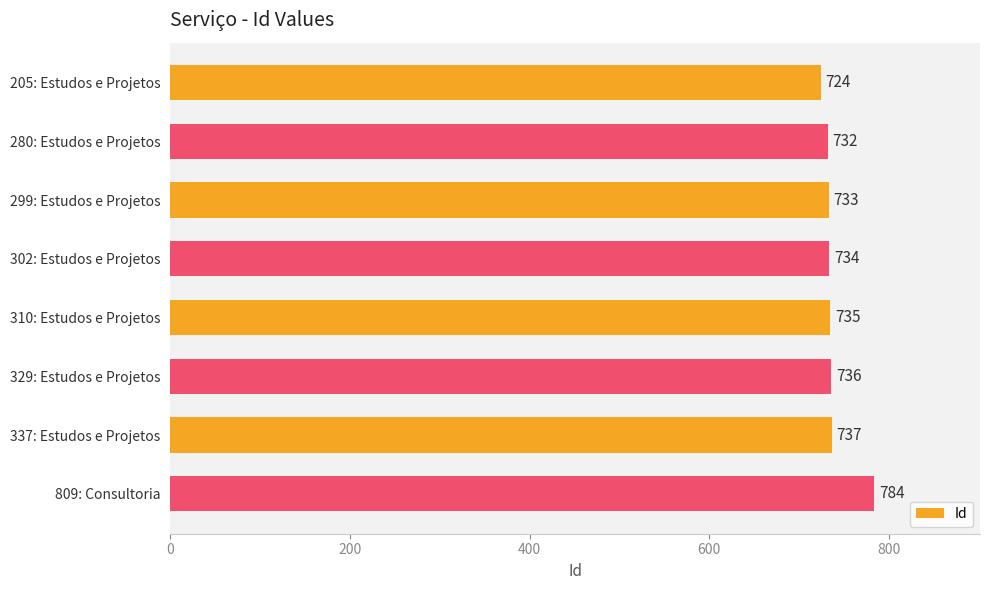

Does the chart contain any negative values?

No